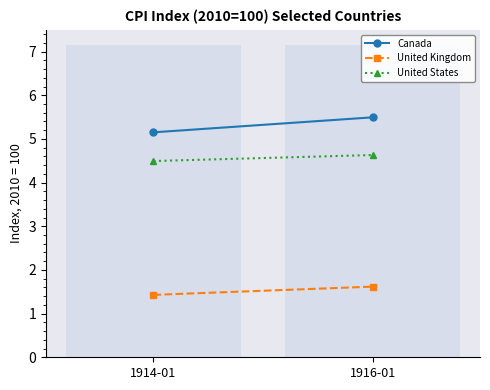

Is the value of United Kingdom at 1914-01 greater than the value of Canada at 1916-01?

No